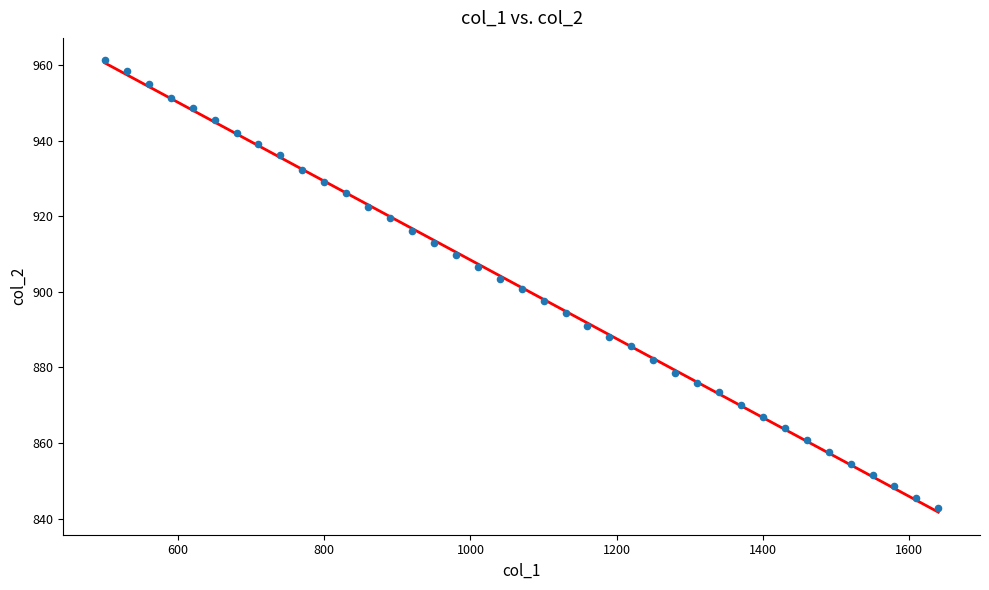

What is the range of X values (max minus min)?

1140.0